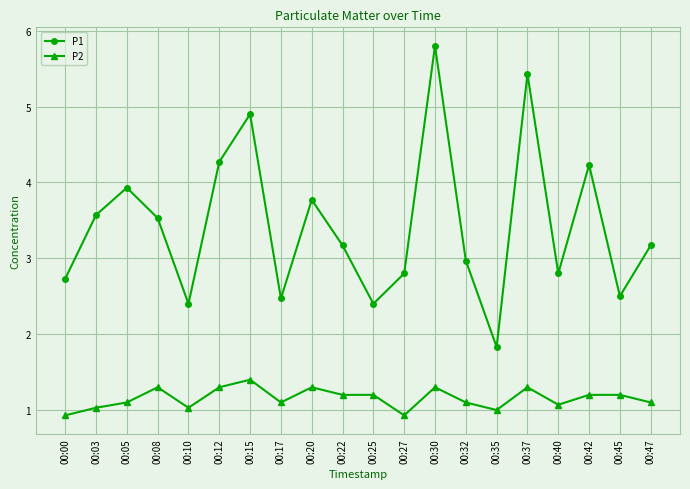

Rank the series by their average value, from lowest to highest.

P2, P1